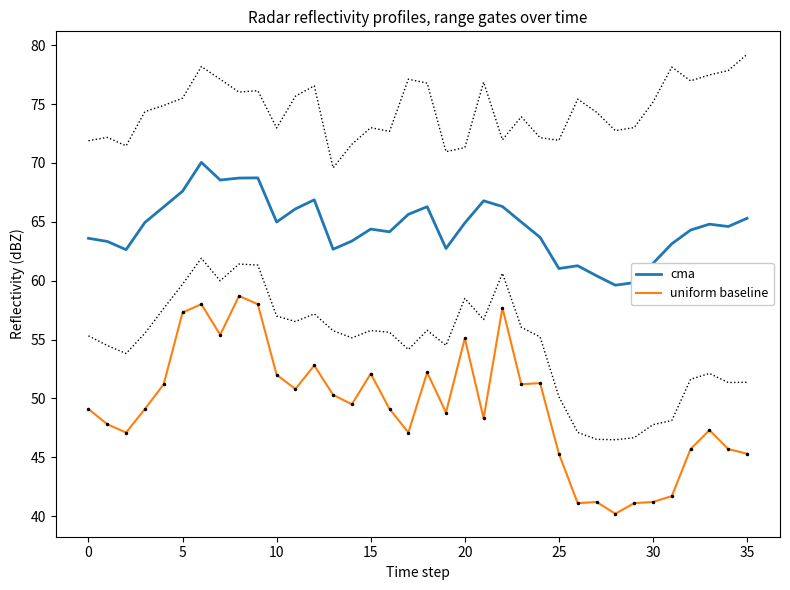

What are all the series names shown in the legend?

cma, uniform baseline